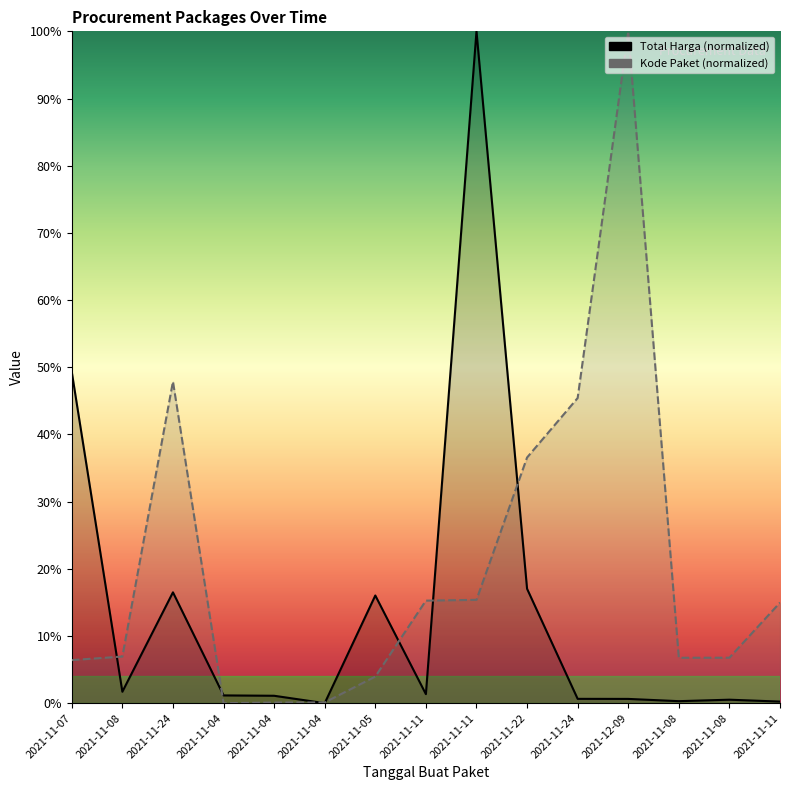

What is the value of the Kode Paket point at the 2nd from the left?

6.9